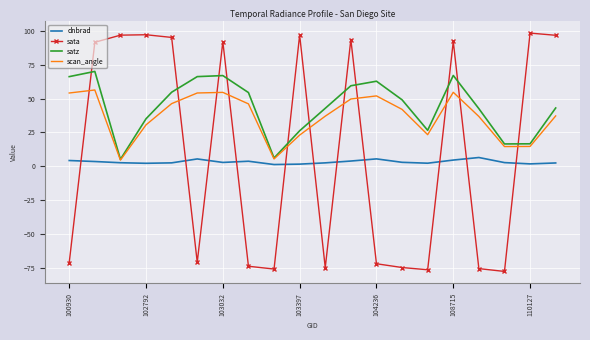

Which series has the largest range (max minus min)?

sata